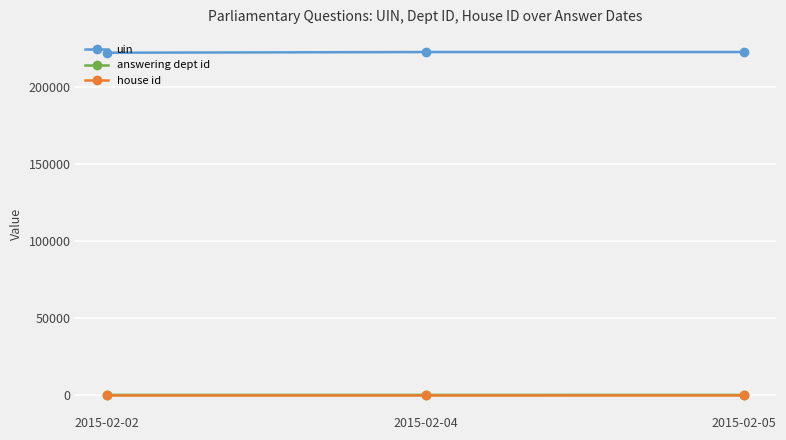

At how many categories does at least one series exceed 37653?

3